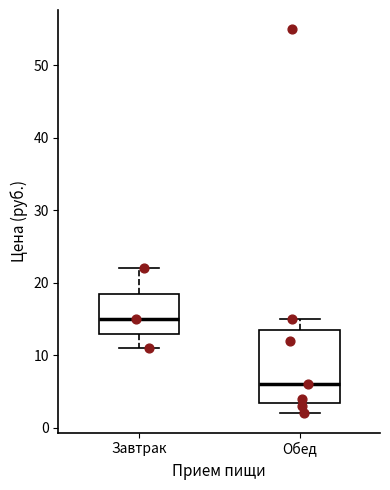

Reading left to right, transcribe this box plot: for each box, give where its median line is, the range the box spans, and where its two whiskers end, as read against the y-axis. The values are not printed on the chart, so give them approximately, as read against the axis.

Завтрак: median 15, box 13 to 19, whiskers 11 to 22
Обед: median 6, box 4 to 14, whiskers 2 to 15